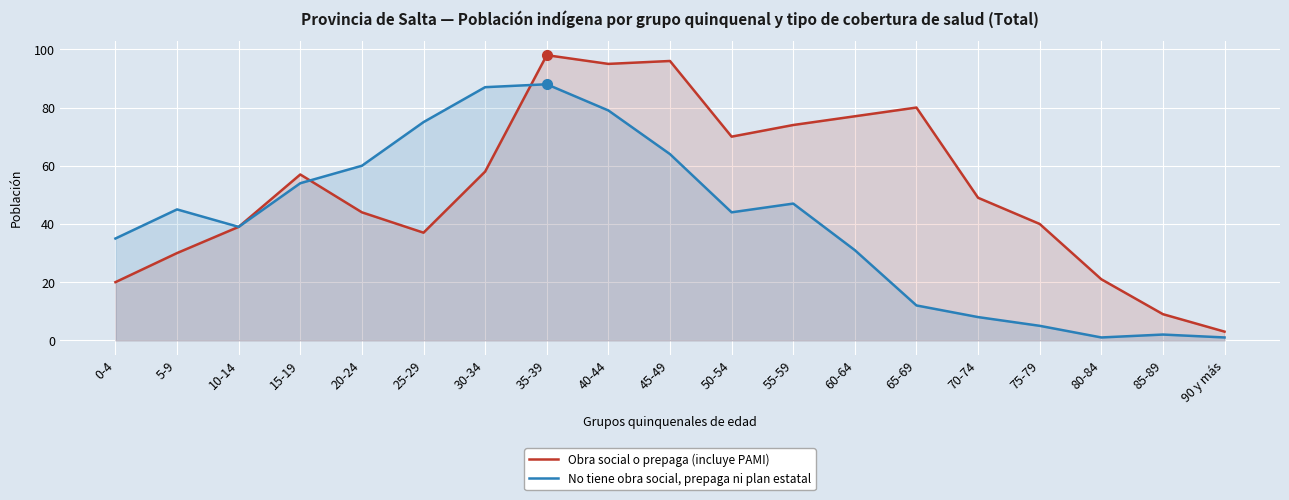

What is the difference between the maximum and minimum values in the Obra social o prepaga (incluye PAMI) series?

95